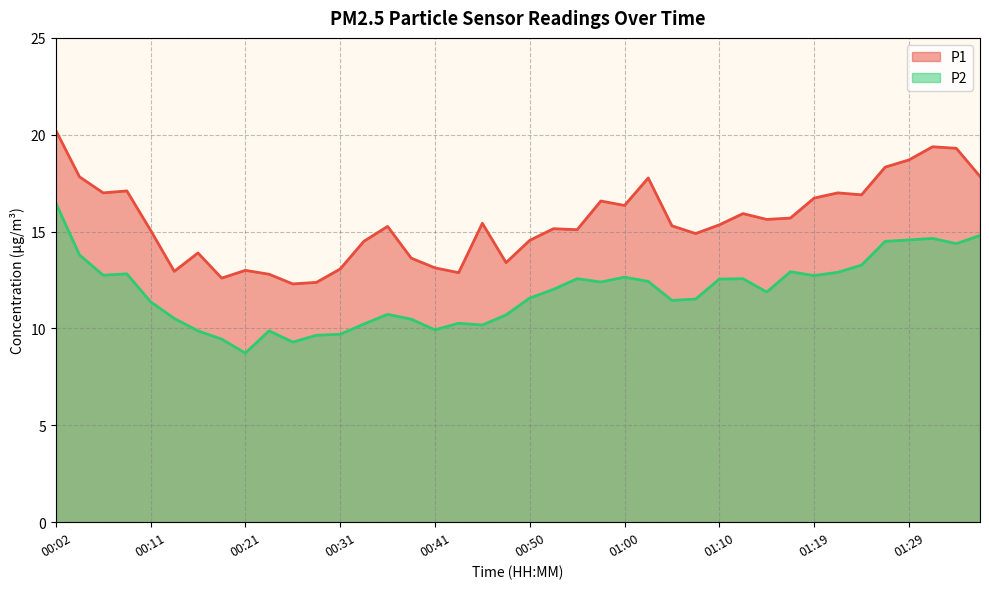

Rank the series by their average value, from lowest to highest.

P2, P1